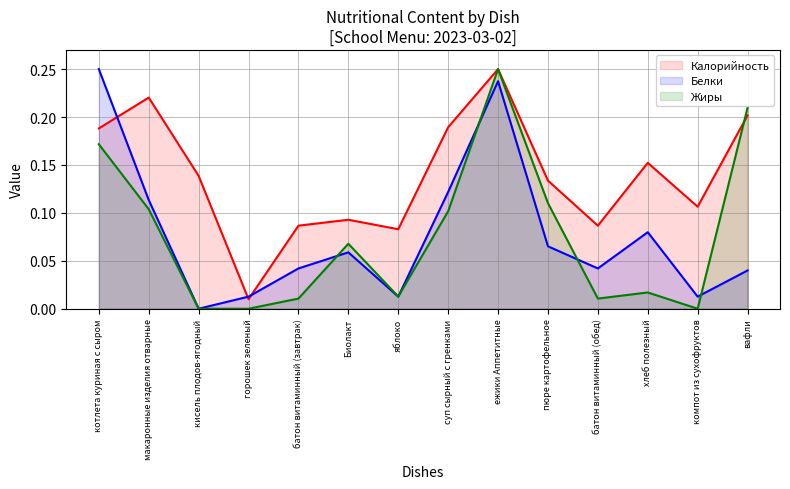

What is the label of the 9th point from the right?

Биолакт